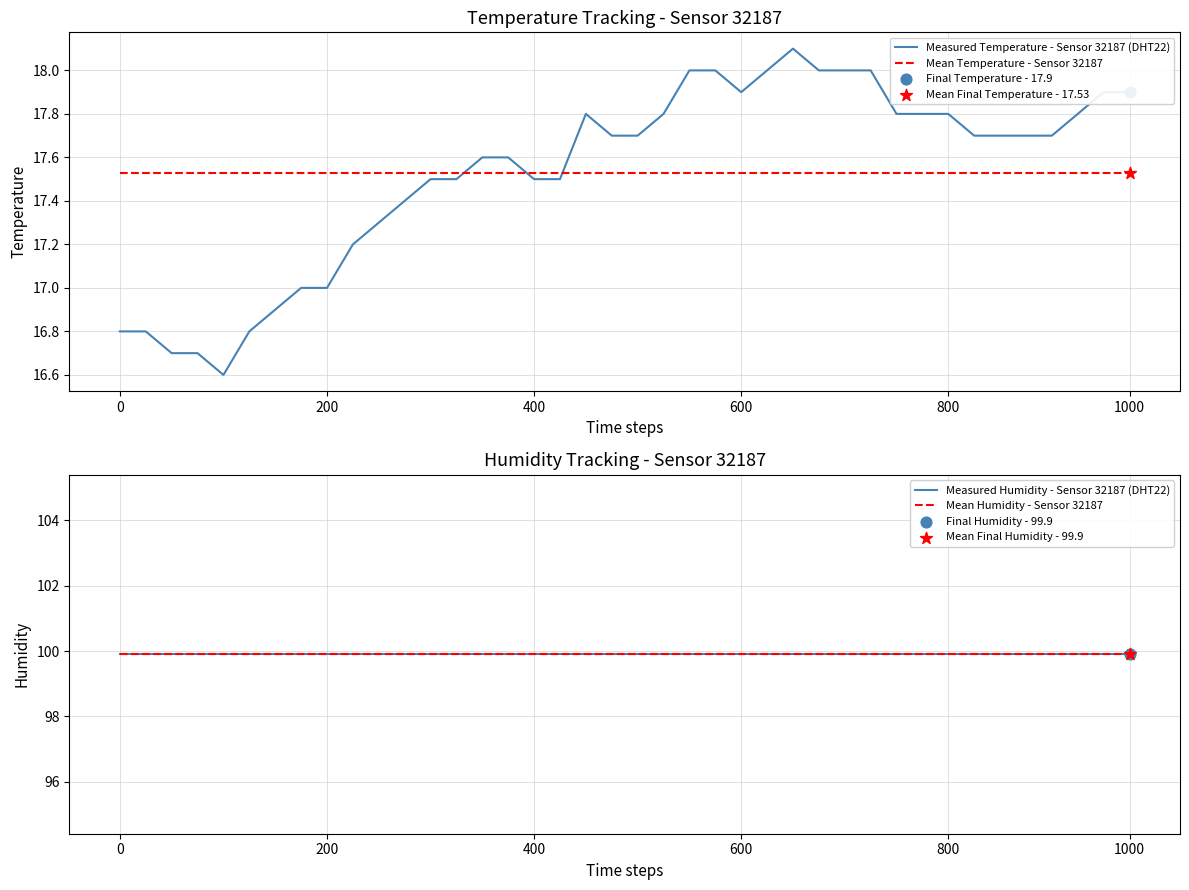

After their last crossing, which series has the higher values: Measured Temperature - Sensor 32187 (DHT22) or Mean Temperature - Sensor 32187?

Measured Temperature - Sensor 32187 (DHT22)